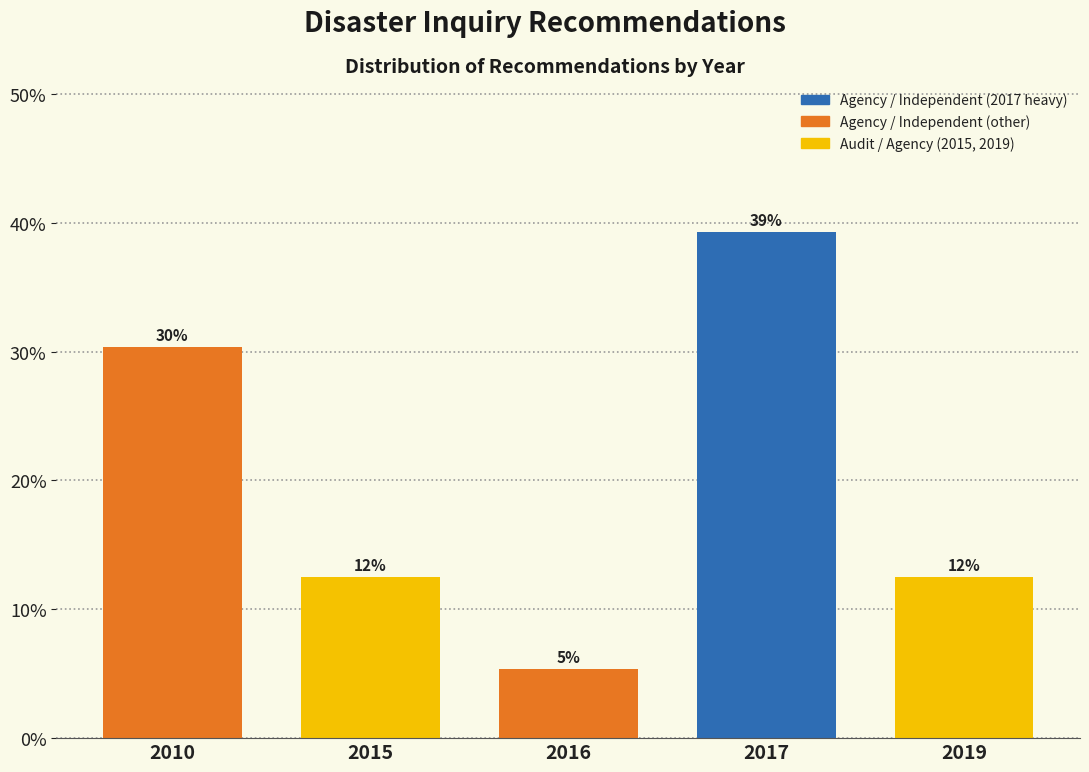

Does the chart contain any negative values?

No